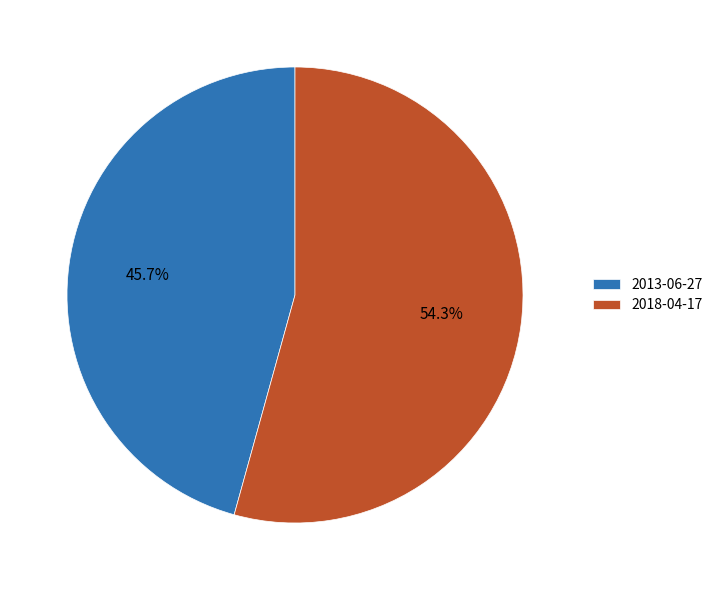

What is the ratio of the value at 2018-04-17 to the value at 2013-06-27?

1.2